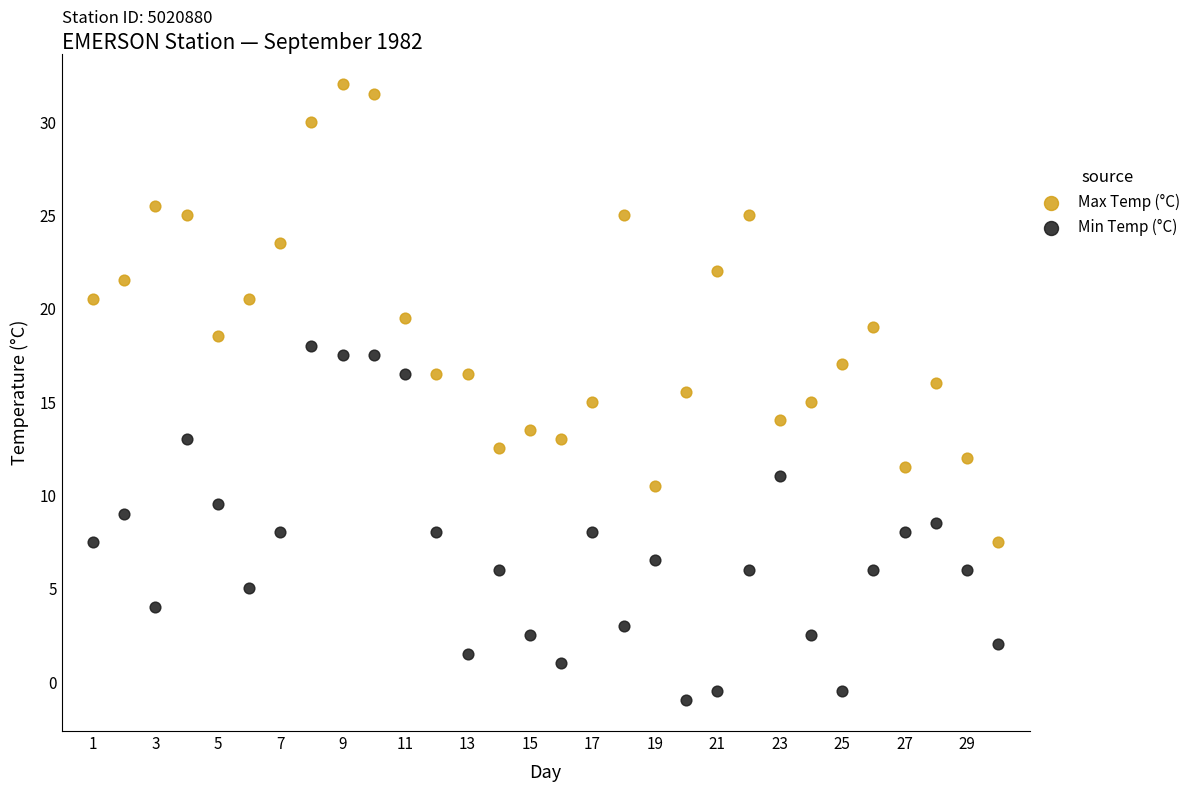

Which series has the largest Y range (max minus min)?

Max Temp (°C)